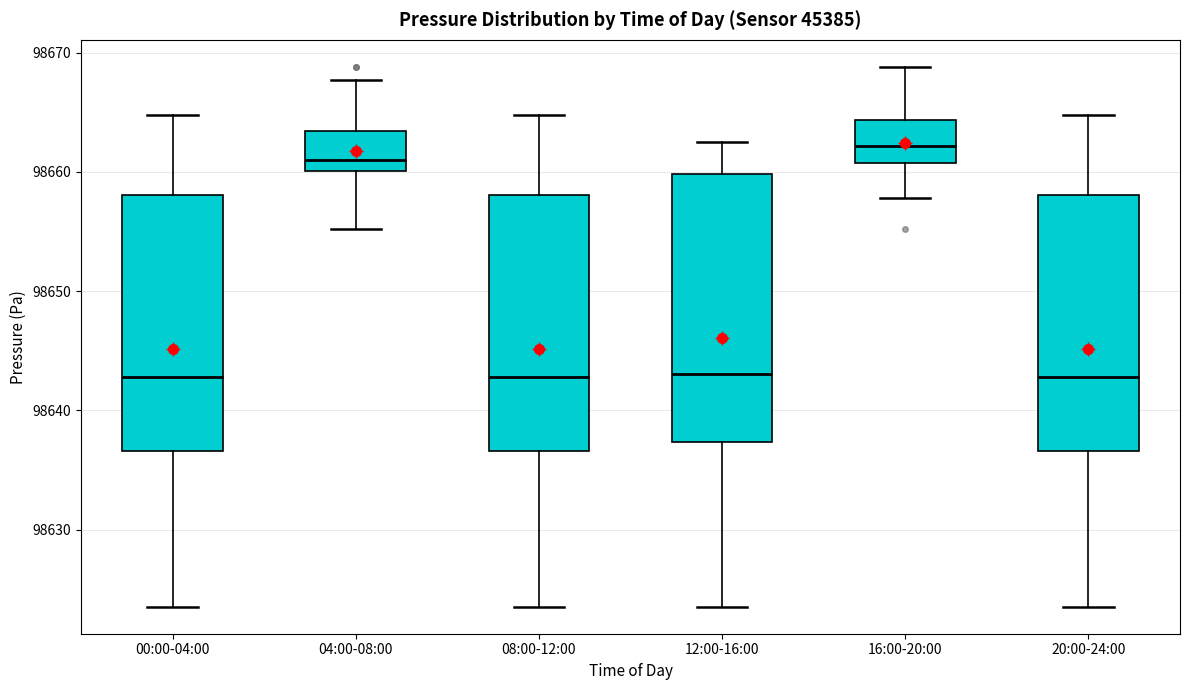

Comparing the boxes themselves (not the whiskers), which one is the tallest?

12:00-16:00